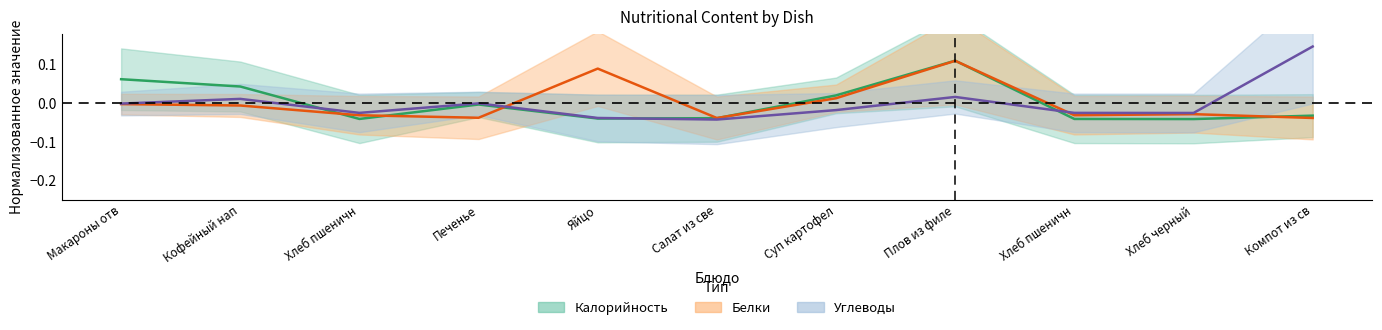

Between which two adjacent categories do Углеводы and Калорийность first intersect?

Кофейный нап and Хлеб пшеничн